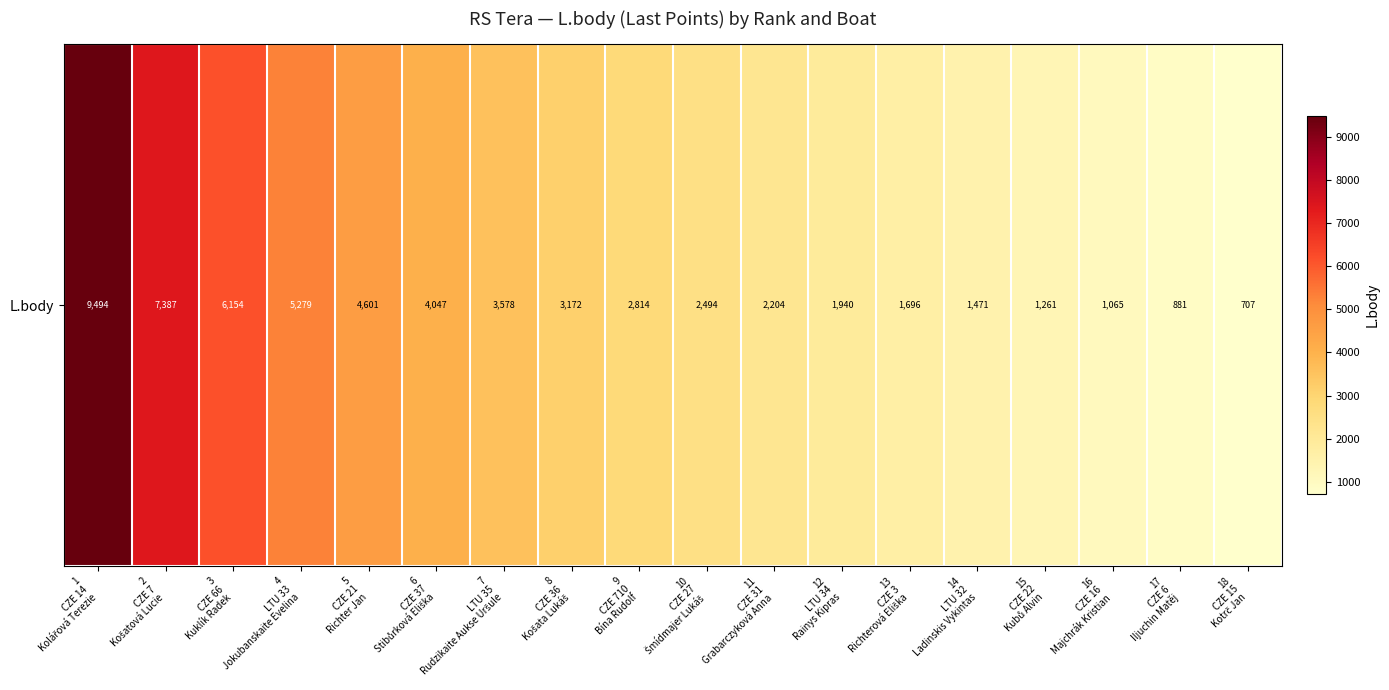

Which label corresponds to the smallest value in the chart?

18
CZE 15
Kotrč Jan